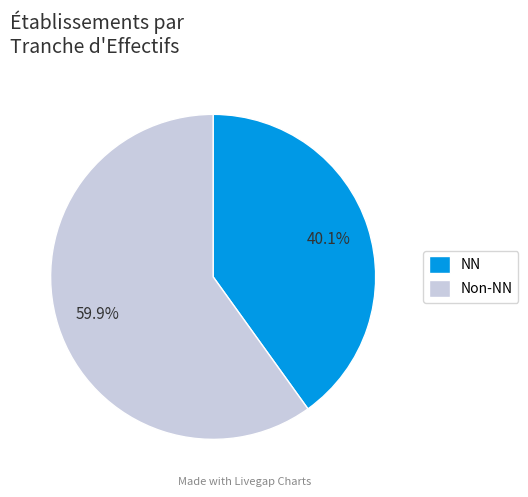

Which slice is the largest?

Non-NN